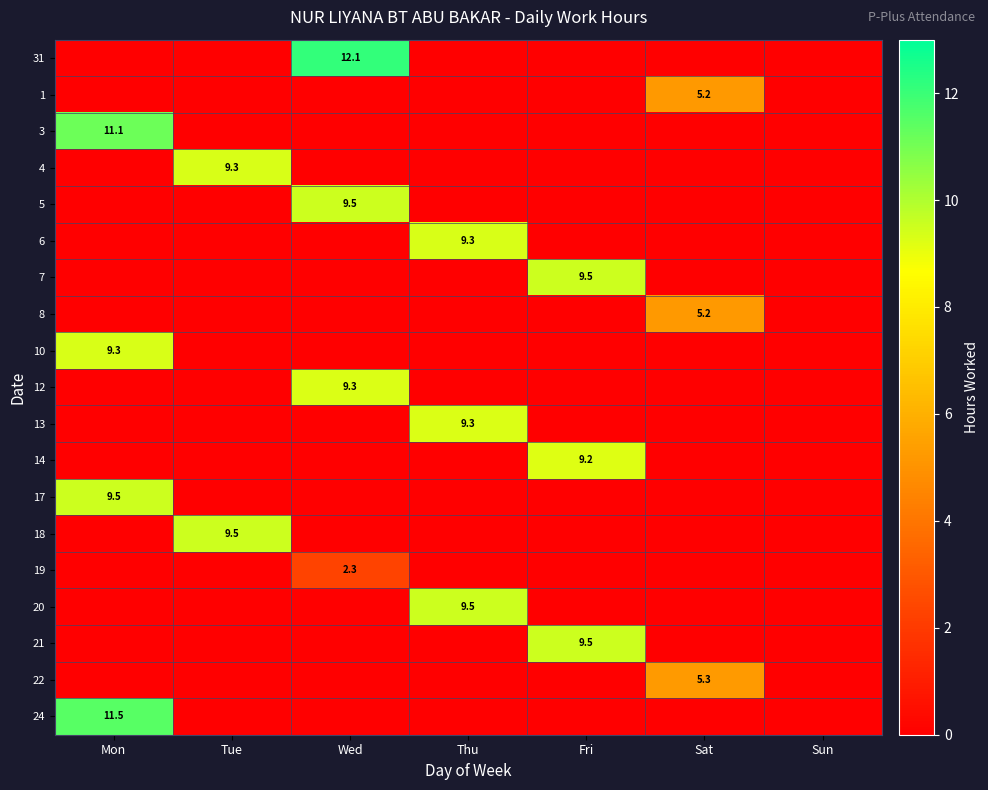

Is the value of 8 at Sat greater than the value of 13 at Tue?

Yes